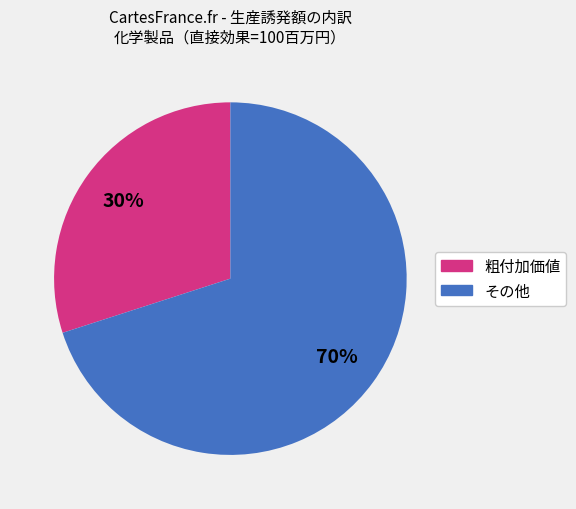

To the nearest percent, what is the average slice percentage?

50%